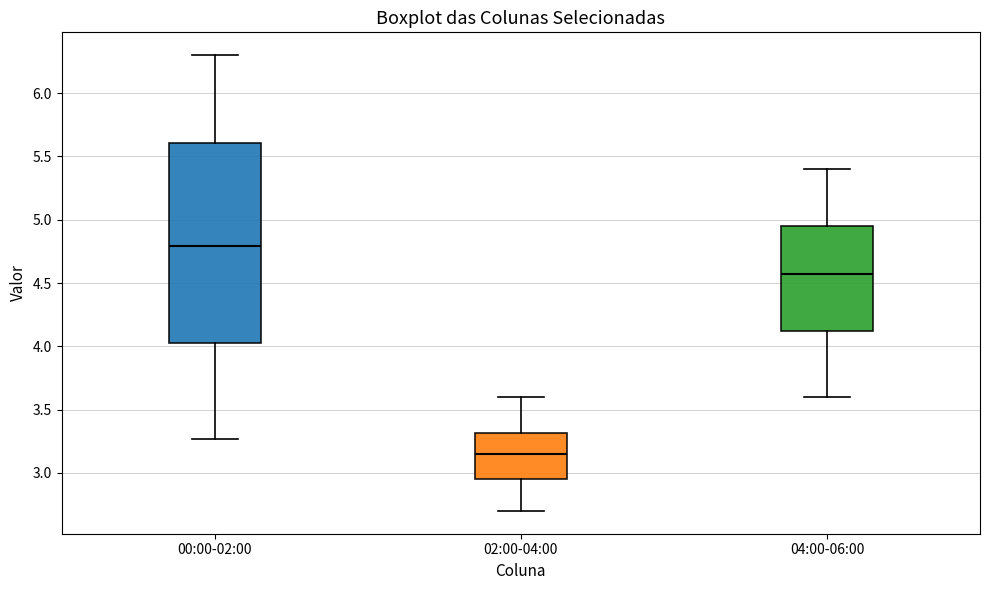

Which box is the tallest, from its lower edge to its upper edge?

00:00-02:00